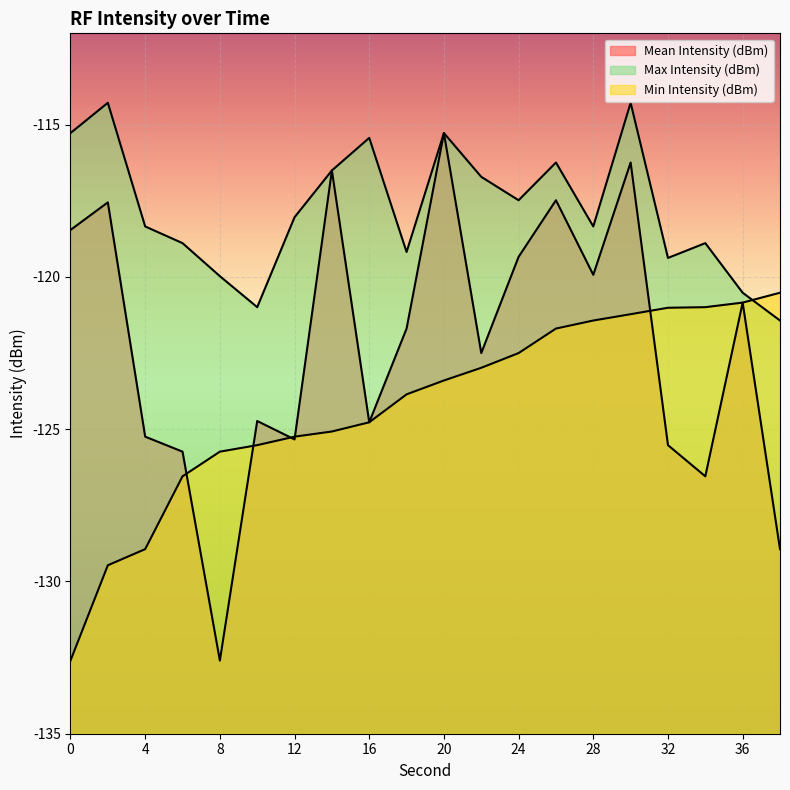

What is the maximum value for Max Intensity (dBm)?

-114.3